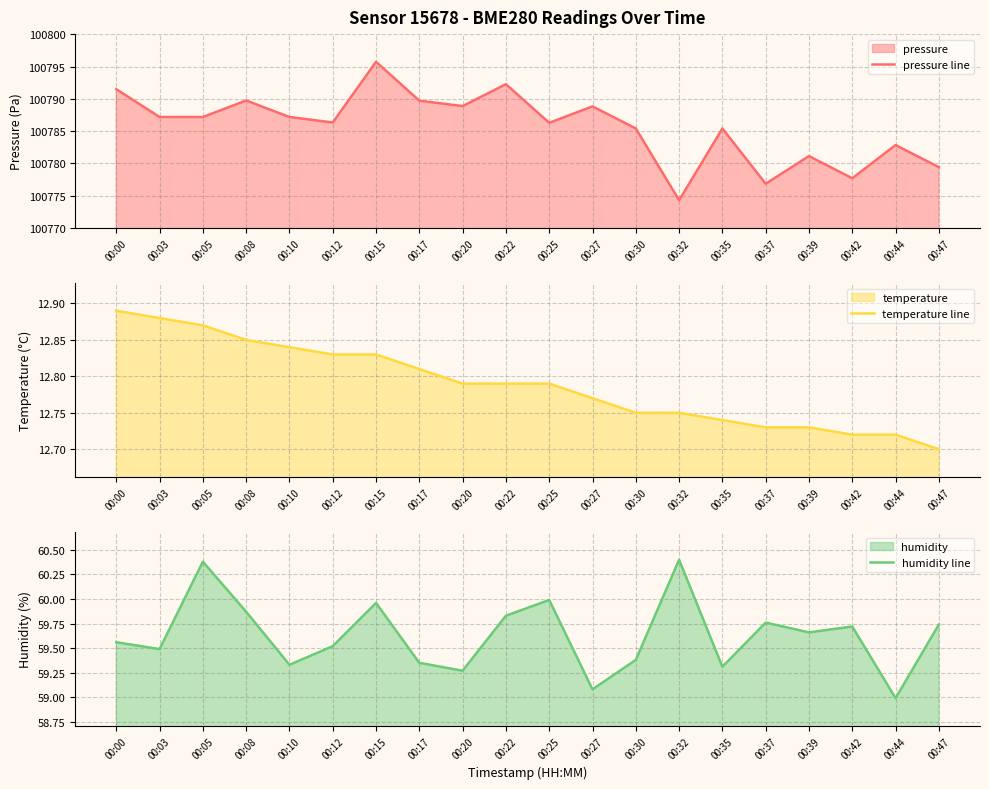

Which category has the lowest value in the humidity line series?

00:44